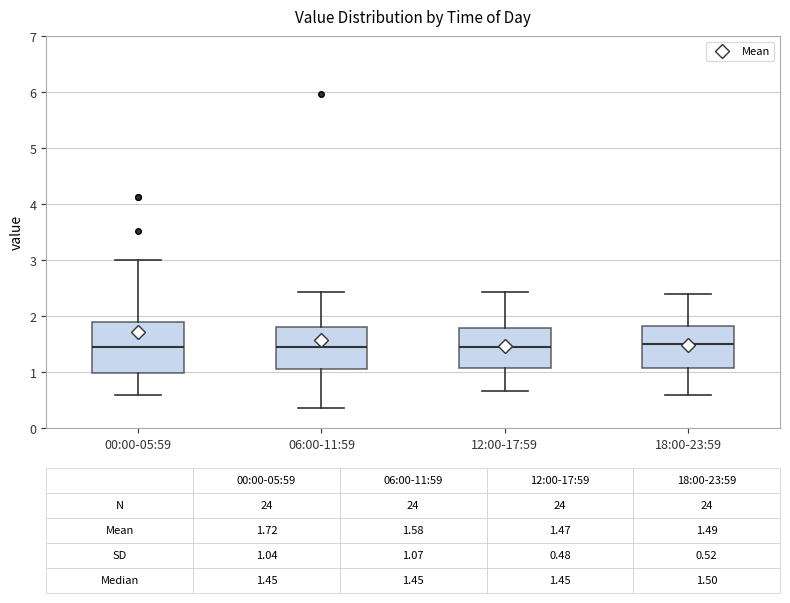

Comparing the boxes themselves (not the whiskers), which one is the tallest?

00:00-05:59